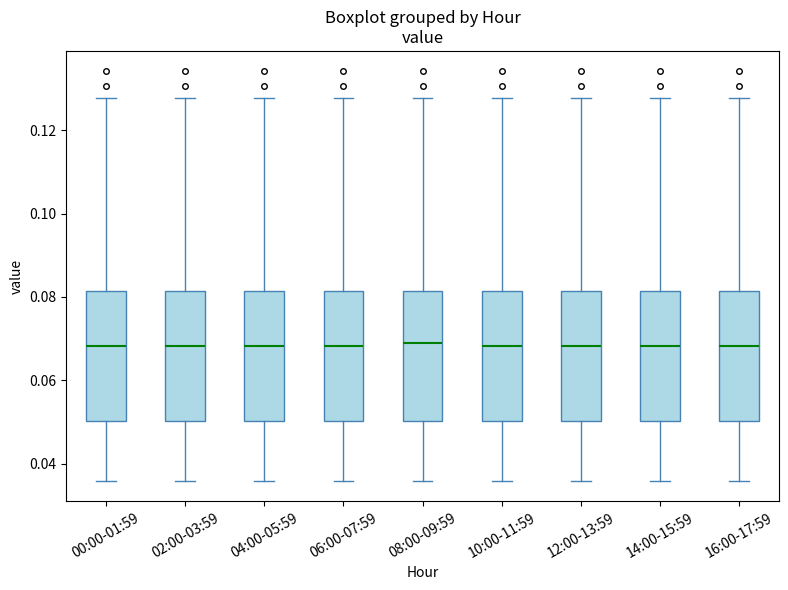

Where does the median line of the box for 00:00-01:59 sit on the y-axis? The values are not printed on the chart, so give them approximately, as read against the axis.

0.068